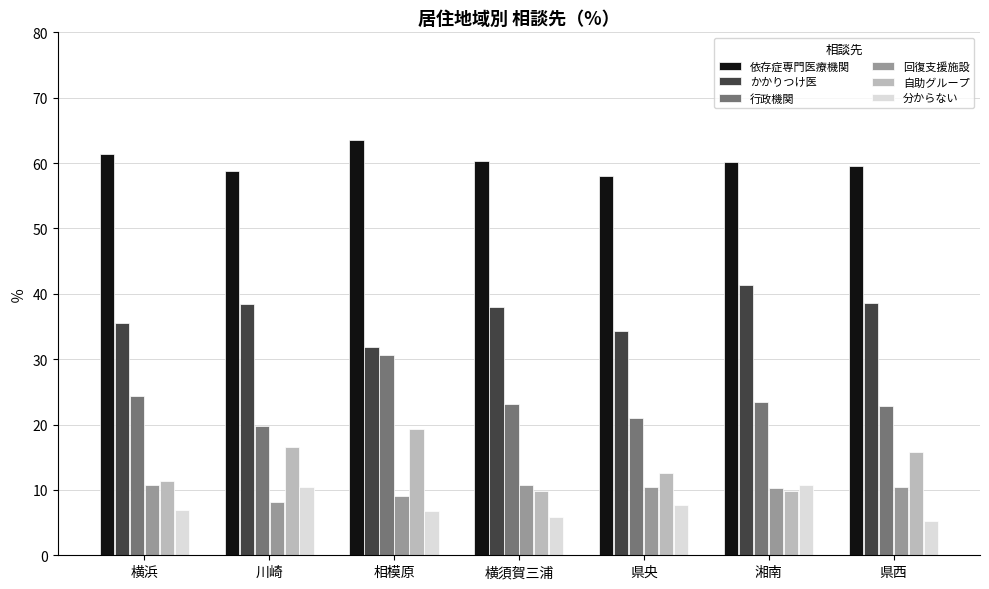

What position from the left is 県央?

5